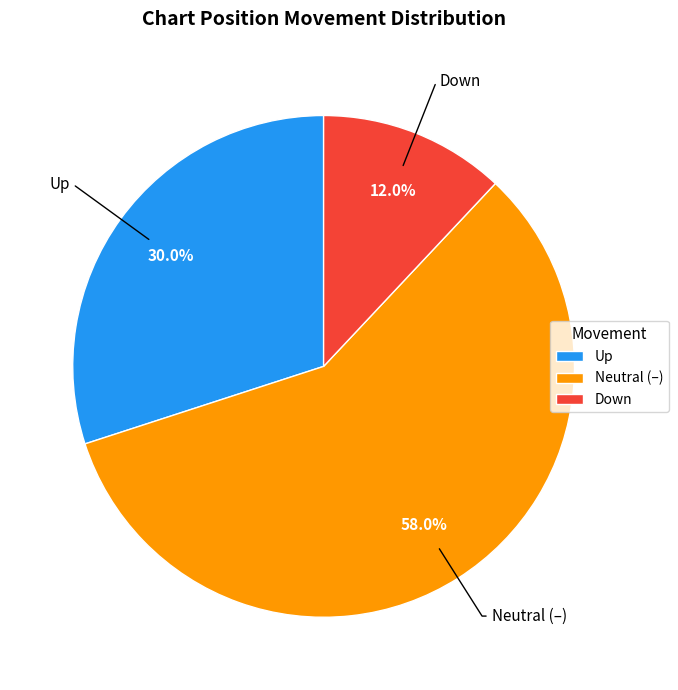

Does any single category account for the majority?

Yes